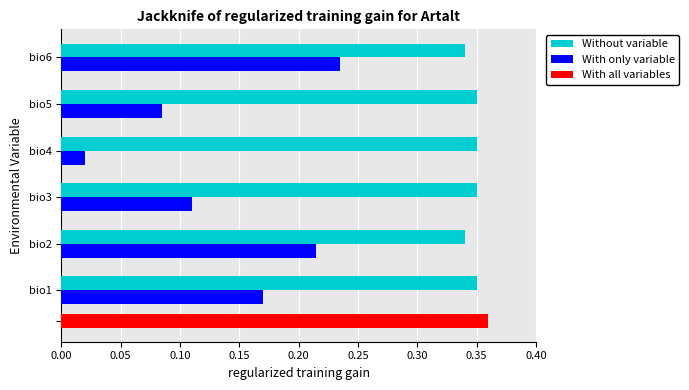

Is the value of Without variable at bio3 greater than the value of With only variable at bio1?

Yes